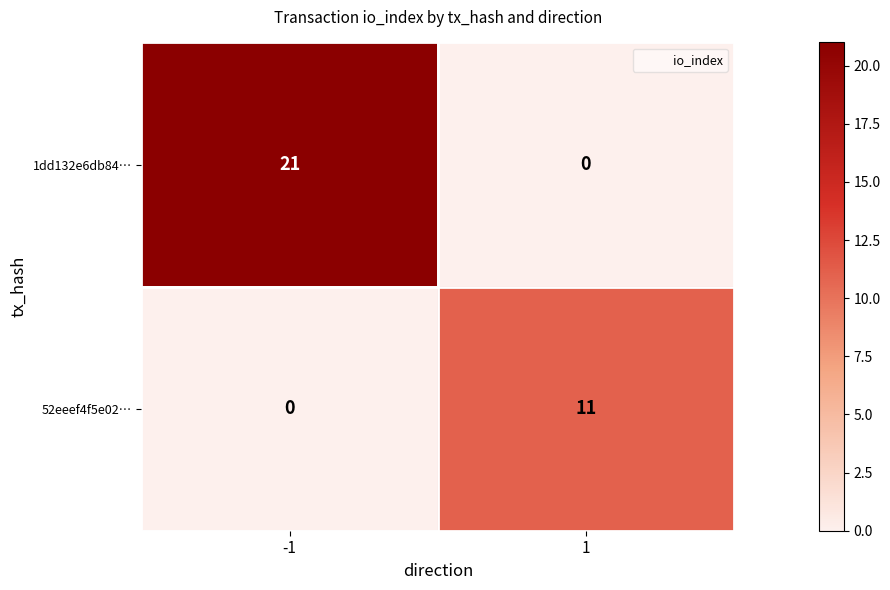

What is the sum of the 1dd132e6db84… values at 1 and -1?

21